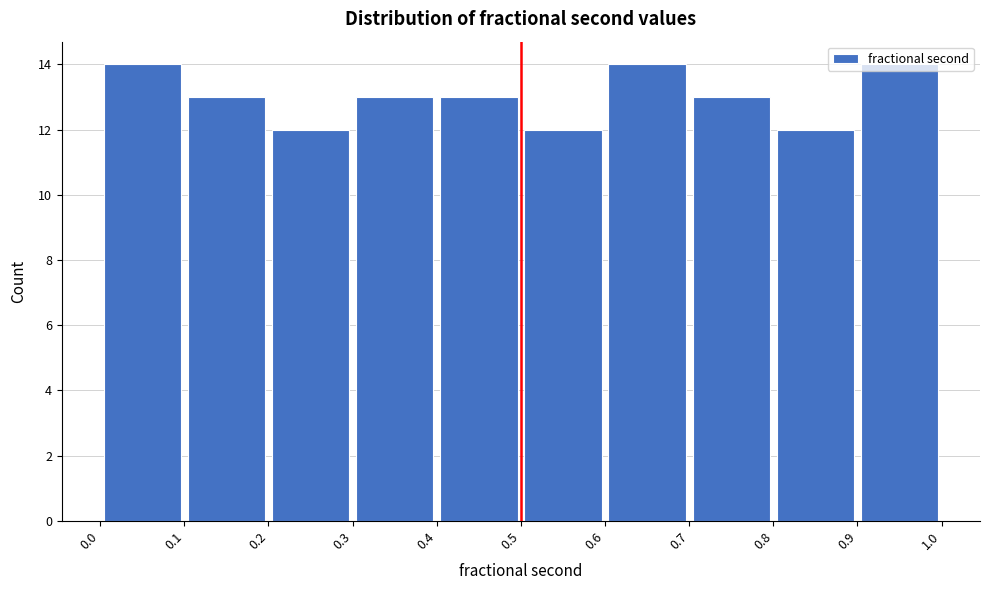

Reading left to right, transcribe this chart: for each bar, give the range it covers on the x-axis and its height. The values are not printed on the chart, so give them approximately, as read against the axis.

0.0 to 0.1: 14
0.1 to 0.2: 13
0.2 to 0.3: 12
0.3 to 0.4: 13
0.4 to 0.5: 13
0.5 to 0.6: 12
0.6 to 0.7: 14
0.7 to 0.8: 13
0.8 to 0.9: 12
0.9 to 1.0: 14